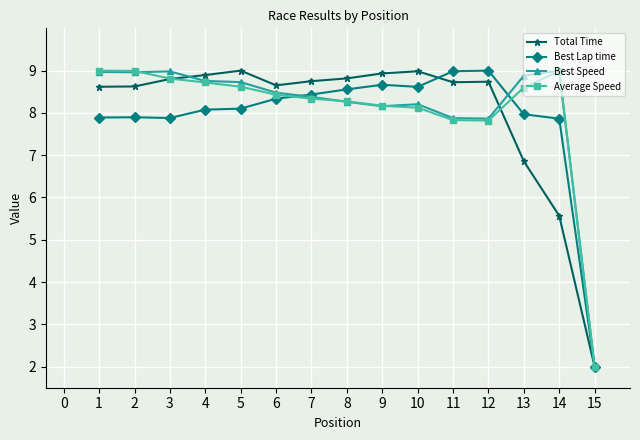

What is the total value across all series at 8?

33.9